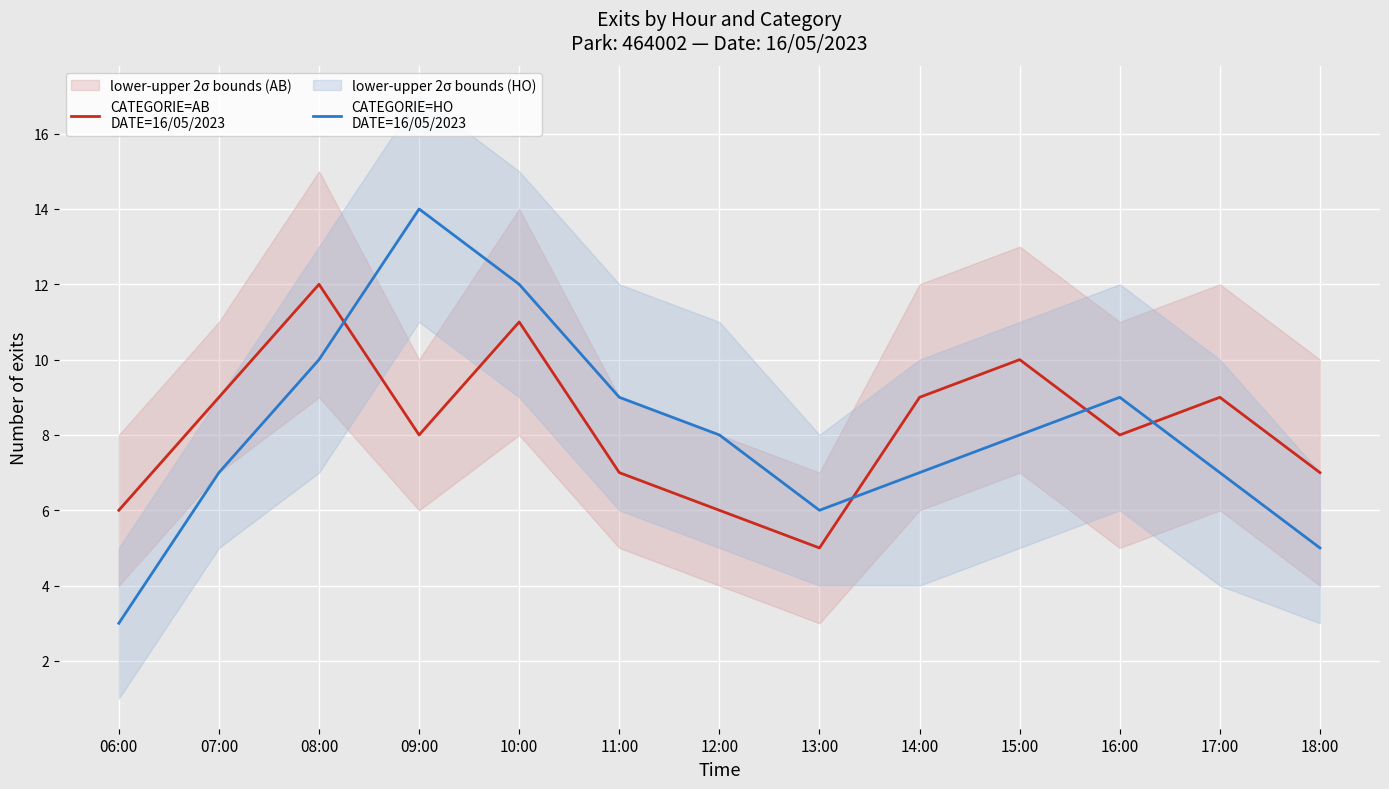

Reading left to right, extract all data points from this chart.

CATEGORIE=AB
DATE=16/05/2023: 6	9	12	8	11	7	6	5	9	10	8	9	7
CATEGORIE=HO
DATE=16/05/2023: 3	7	10	14	12	9	8	6	7	8	9	7	5